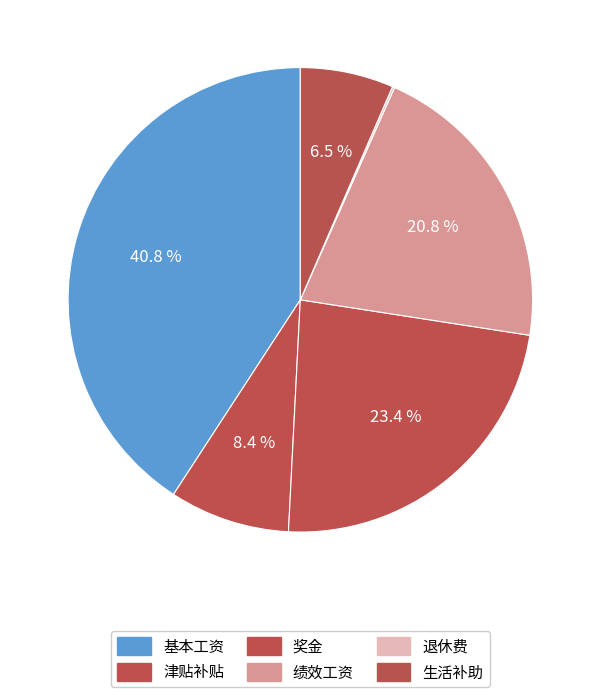

Between 绩效工资 and 奖金, which is larger?

奖金